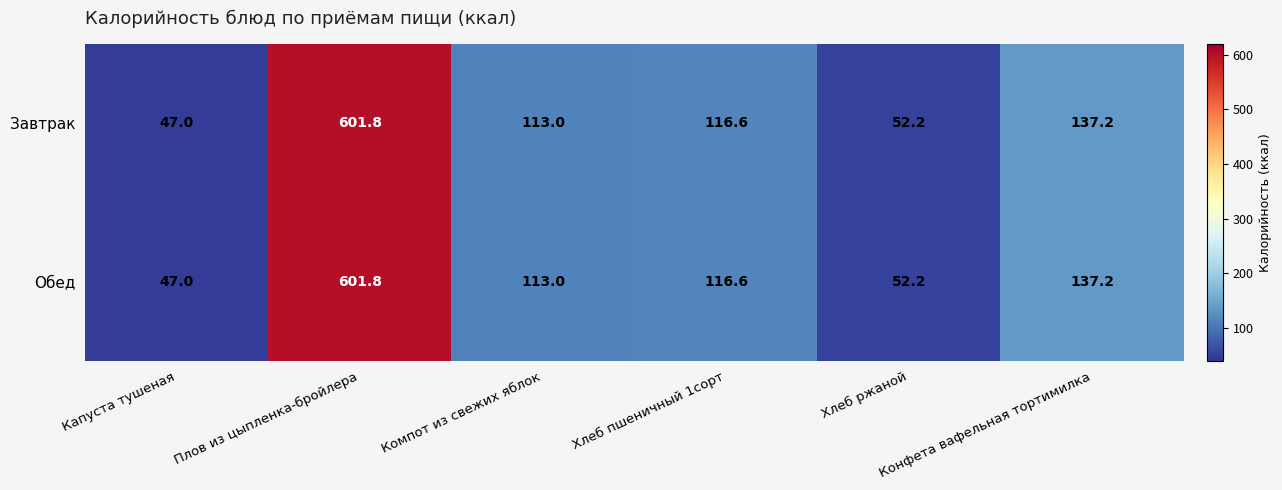

What is the total value across all series at Хлеб пшеничный 1сорт?

233.2